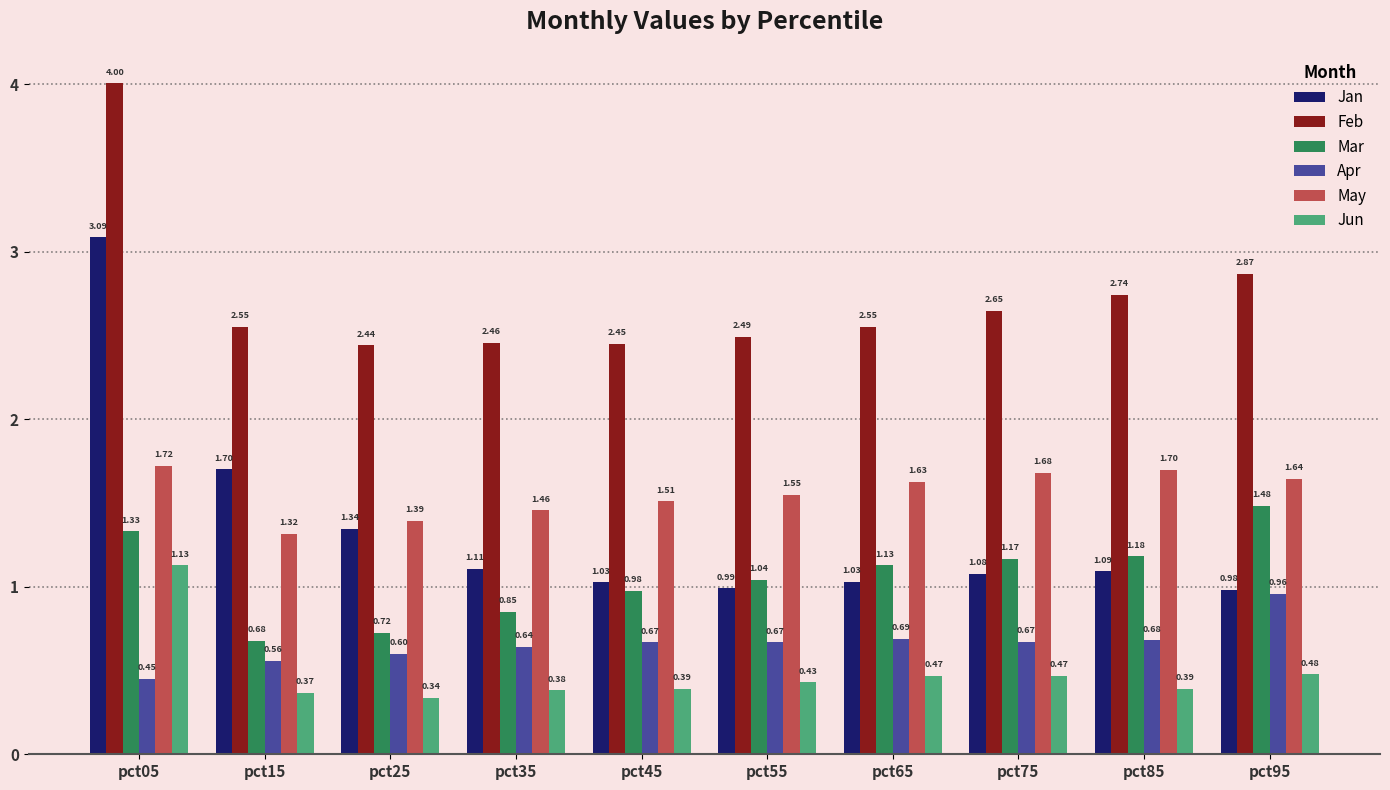

What is the sum of all Jun values?

4.8